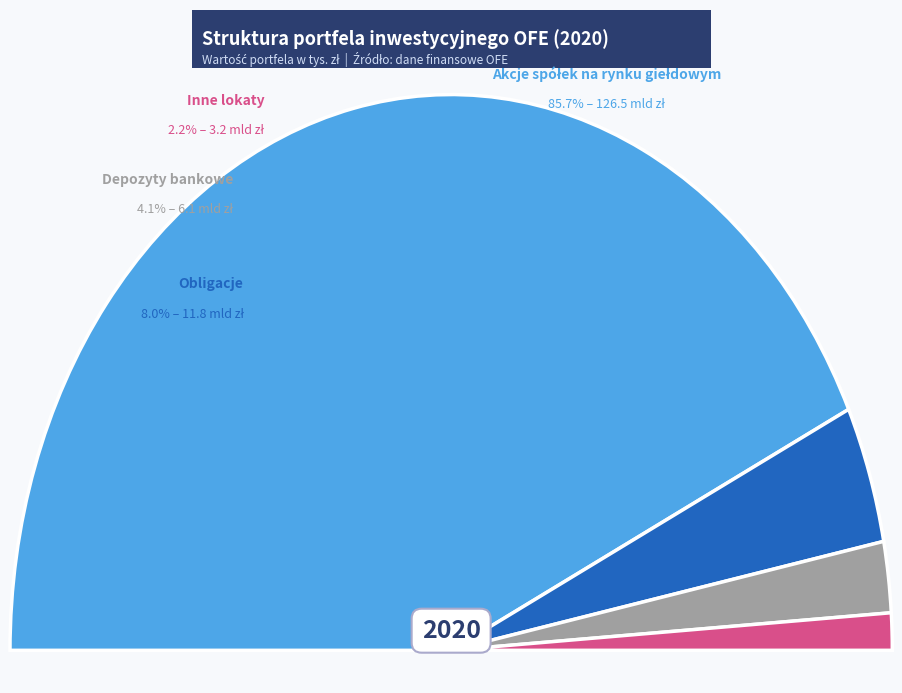

To the nearest percent, what is the combined percentage of Inne lokaty and Akcje spółek na rynku giełdowym?

88%